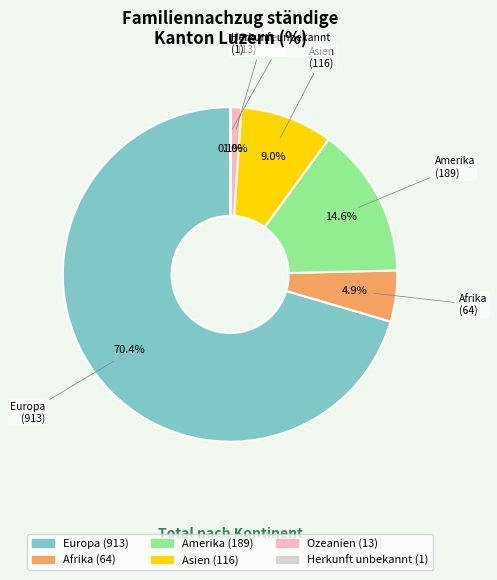

Approximately how many times larger is the value at Ozeanien compared to Amerika?

0.1